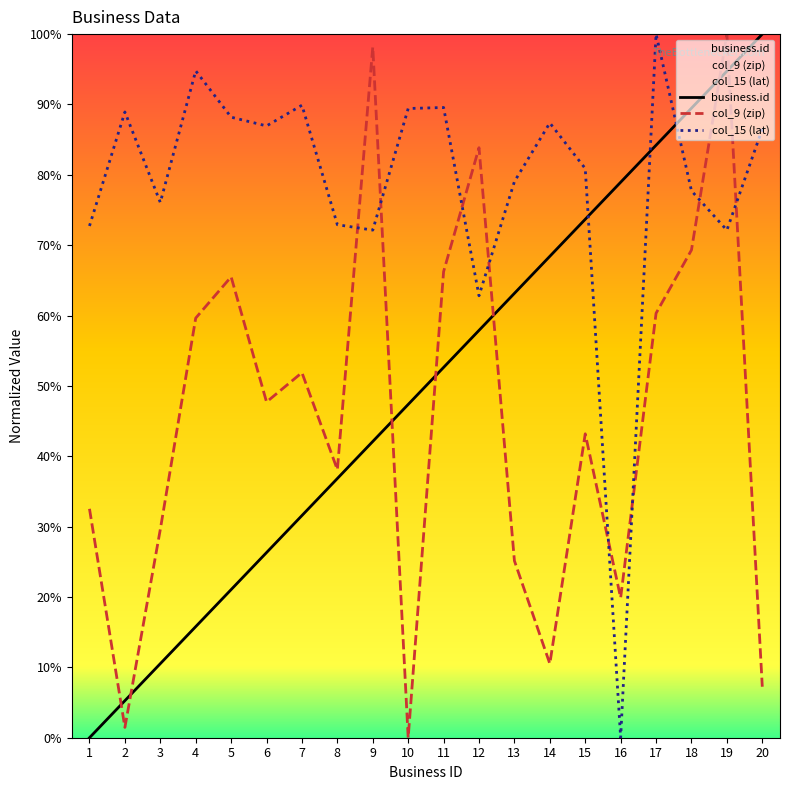

Which series has the largest range (max minus min)?

business.id